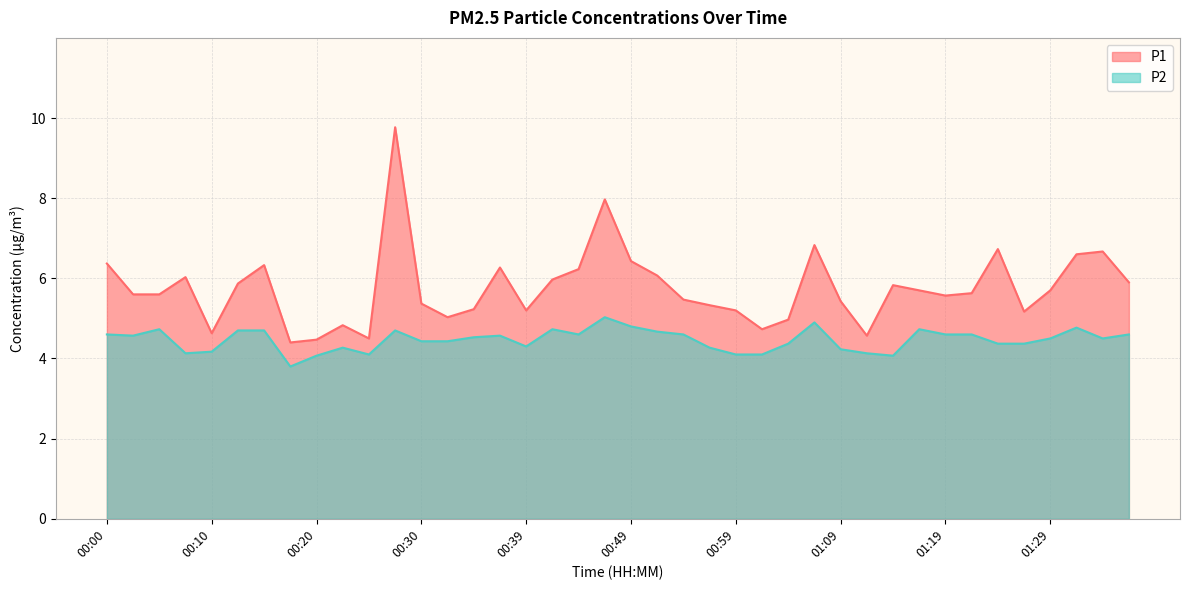

The value of P2 at 00:05 is 4.7. True or false?

True